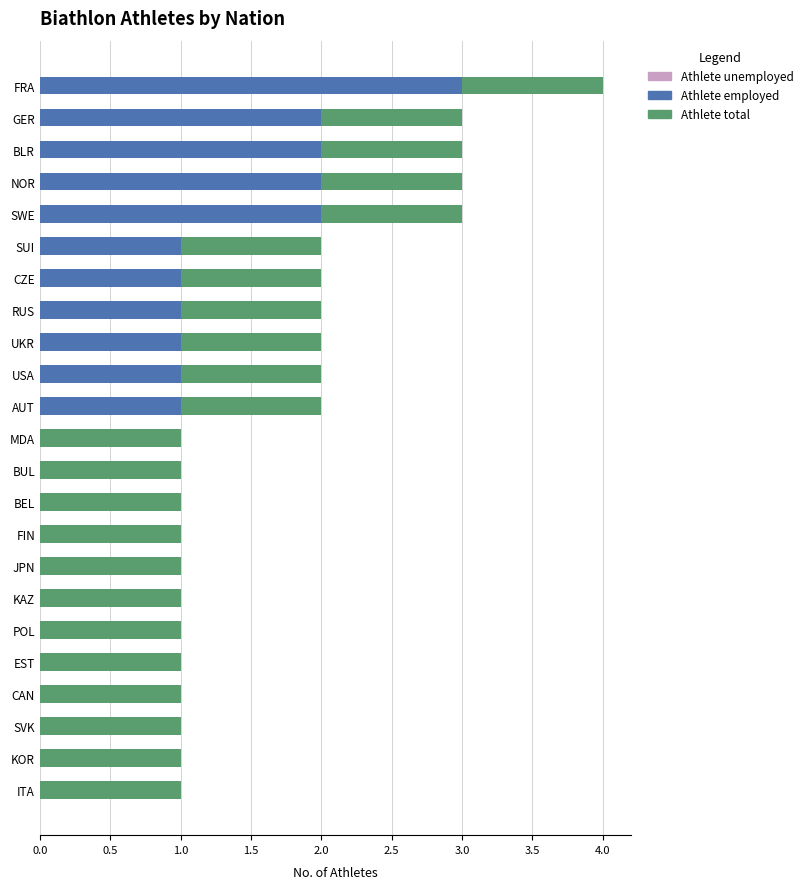

What are all the series names shown in the legend?

Athlete total, Athlete employed, Athlete unemployed